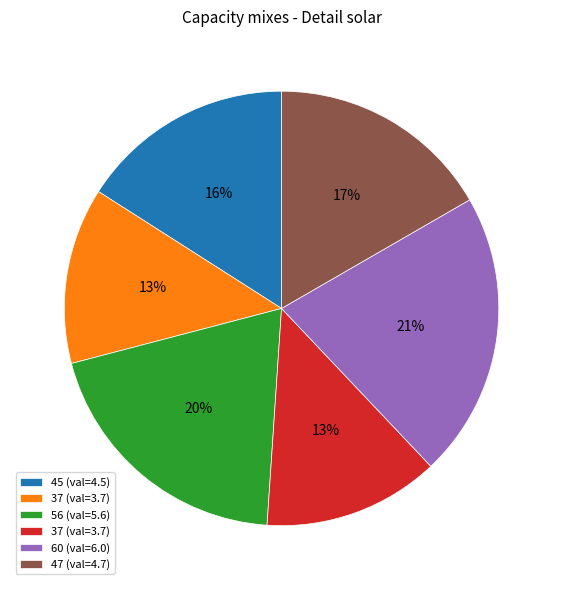

To the nearest percent, what is the average slice percentage?

17%